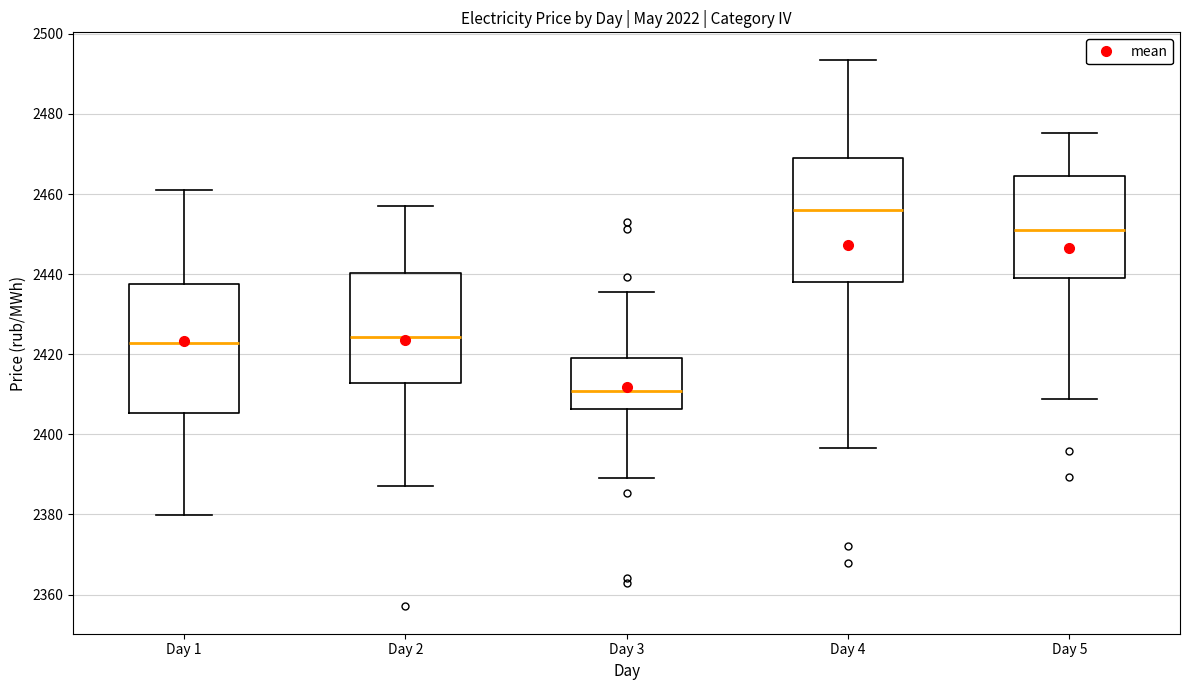

Reading left to right, transcribe this box plot: for each box, give where its median line is, the range the box spans, and where its two whiskers end, as read against the y-axis. The values are not printed on the chart, so give them approximately, as read against the axis.

Day 1: median 2422, box 2406 to 2438, whiskers 2380 to 2460
Day 2: median 2424, box 2412 to 2440, whiskers 2388 to 2458
Day 3: median 2410, box 2406 to 2420, whiskers 2390 to 2436
Day 4: median 2456, box 2438 to 2468, whiskers 2396 to 2494
Day 5: median 2452, box 2440 to 2464, whiskers 2408 to 2476